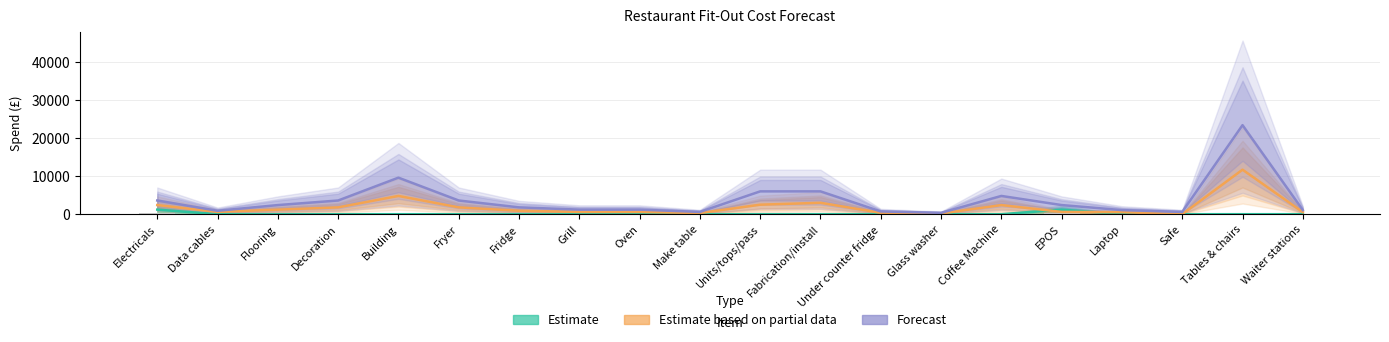

At which label does Estimate based on partial data first exceed 900?

Electricals